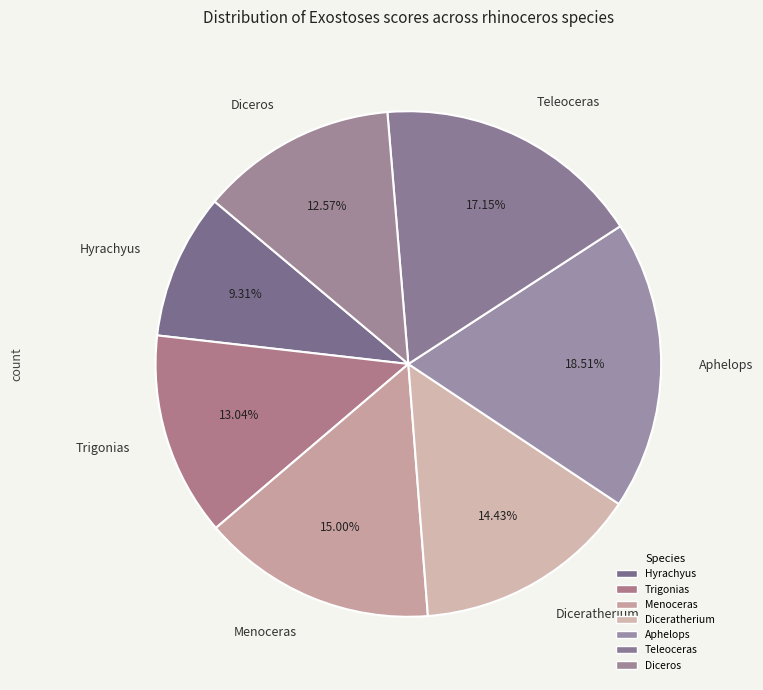

Which category has the smallest portion of the pie?

Hyrachyus